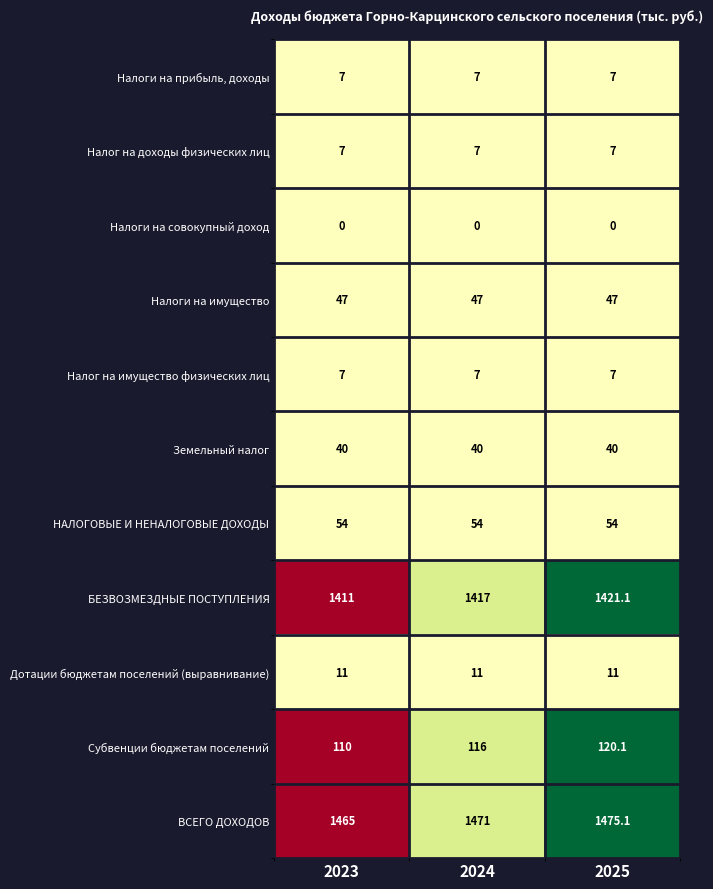

What is the difference between the highest and lowest values at 2024?

1471.0